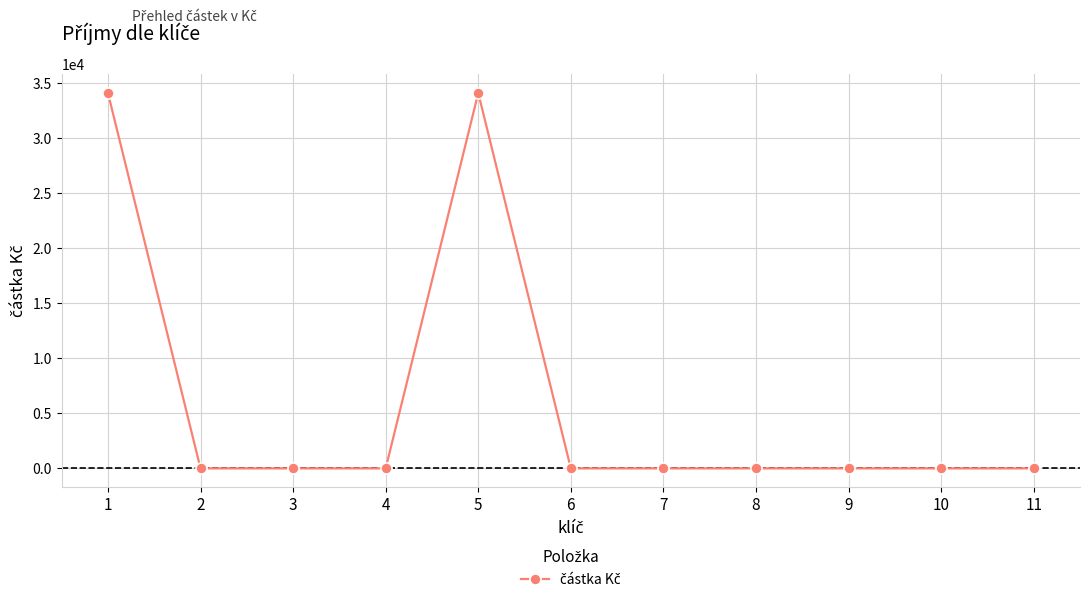

What is the change in value from 1 to 7?

-34100